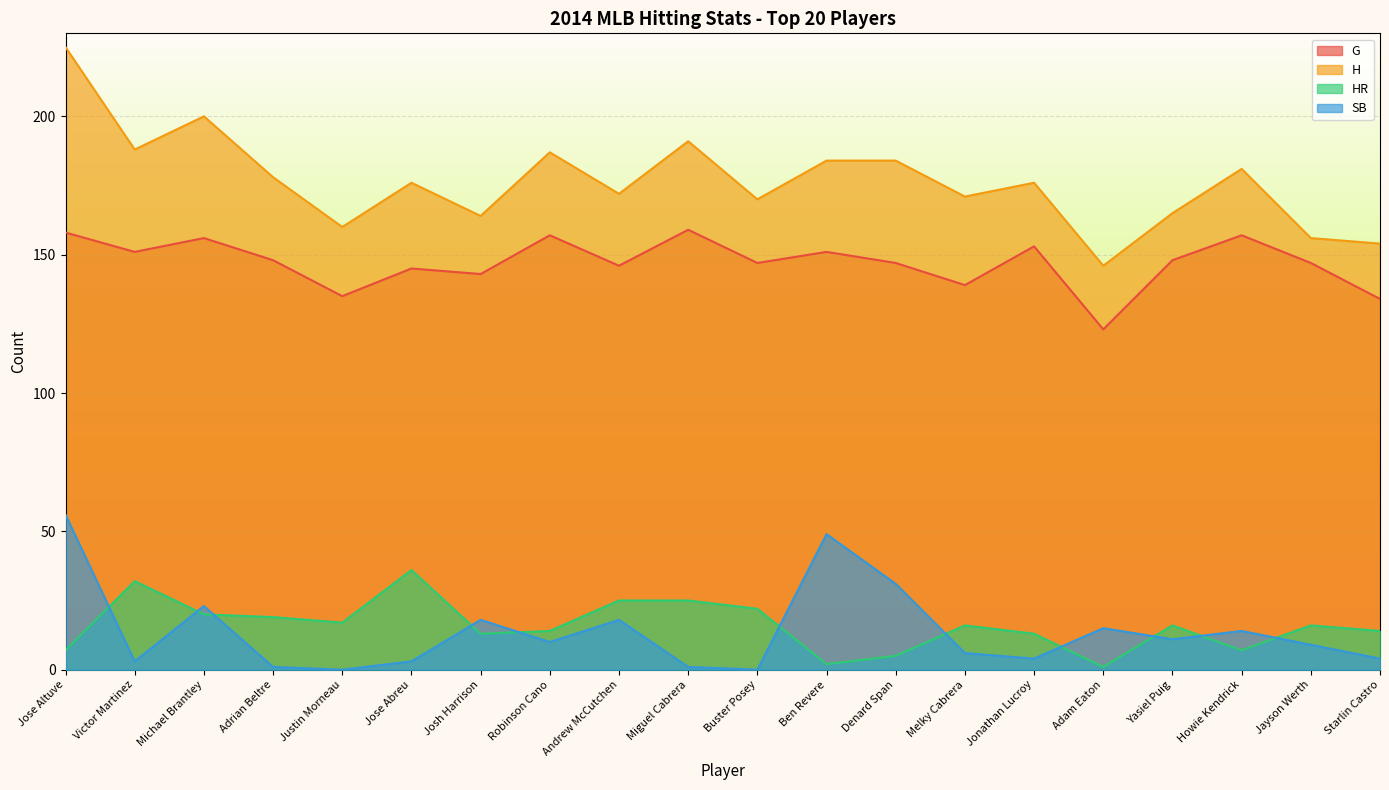

Which has a higher value, Melky Cabrera or Josh Harrison?

Josh Harrison